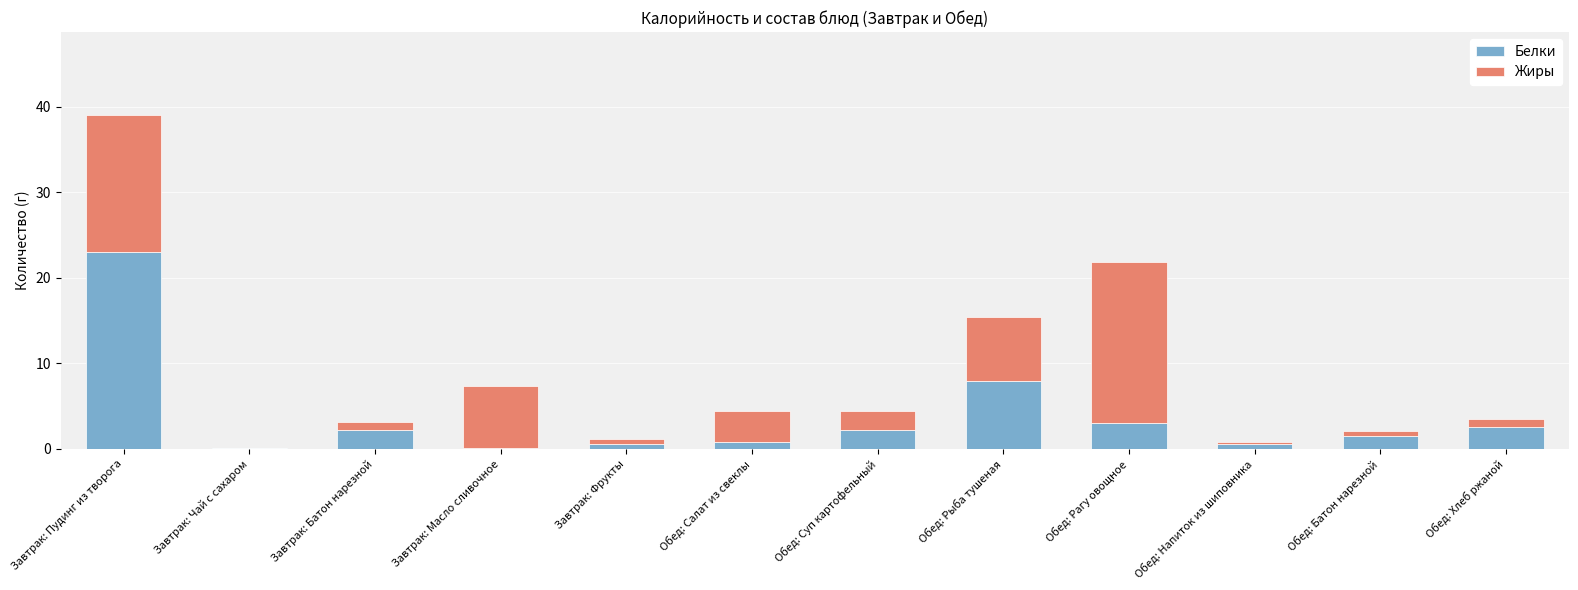

Read the Белки value at Обед: Рагу овощное.

3.0